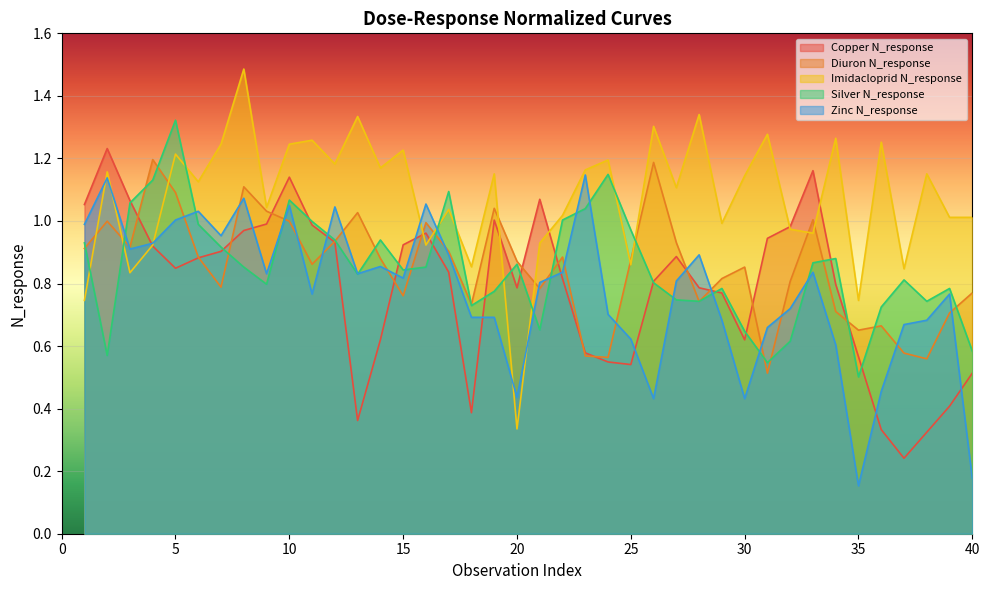

How many times do Diuron N_response and Zinc N_response cross each other?

19